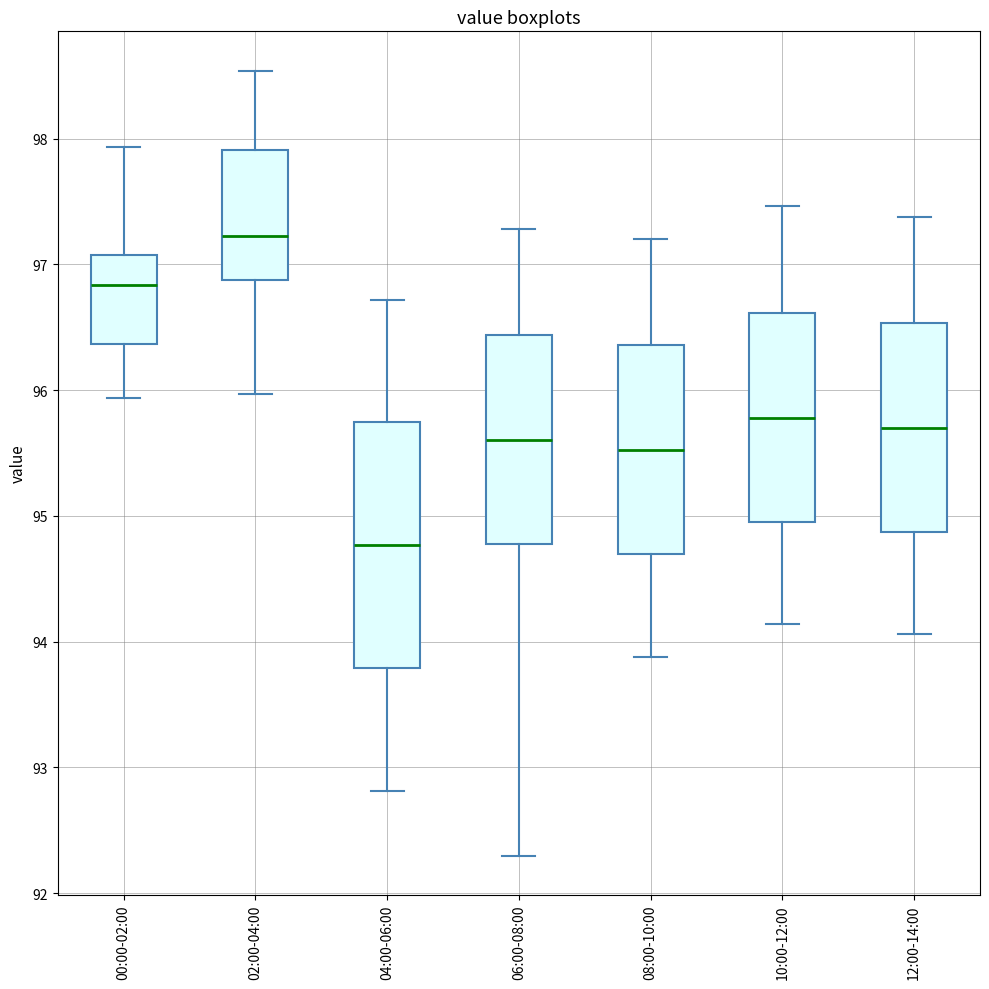

Which box is the tallest, from its lower edge to its upper edge?

04:00-06:00